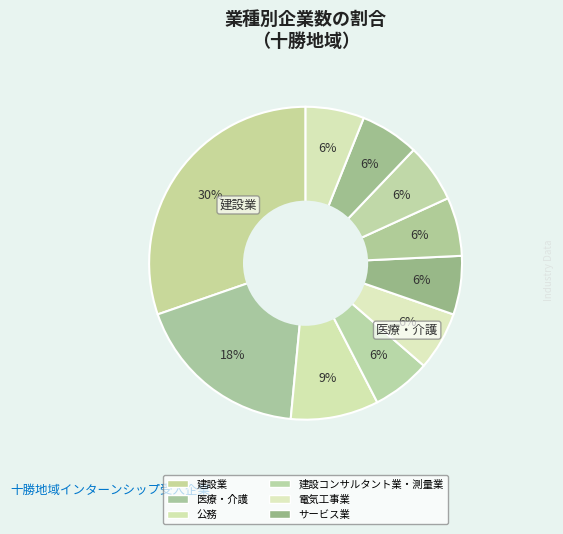

Count the number of slices in the pie.

10